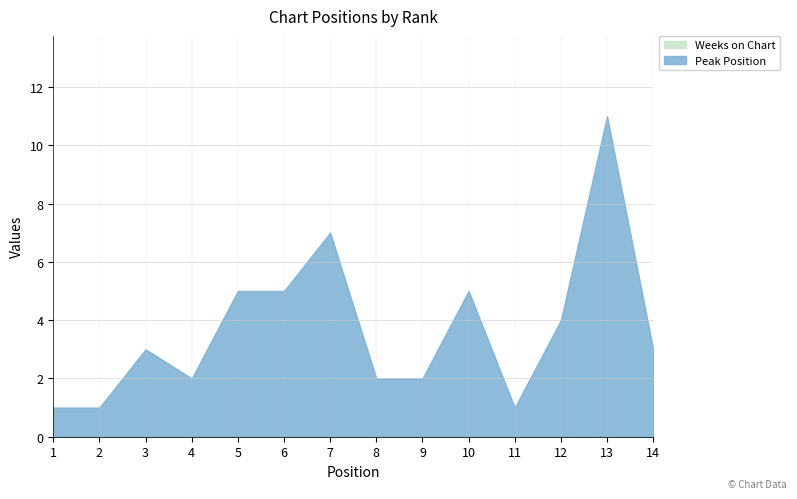

Rank the series by their average value, from highest to lowest.

Peak Position, Weeks on Chart